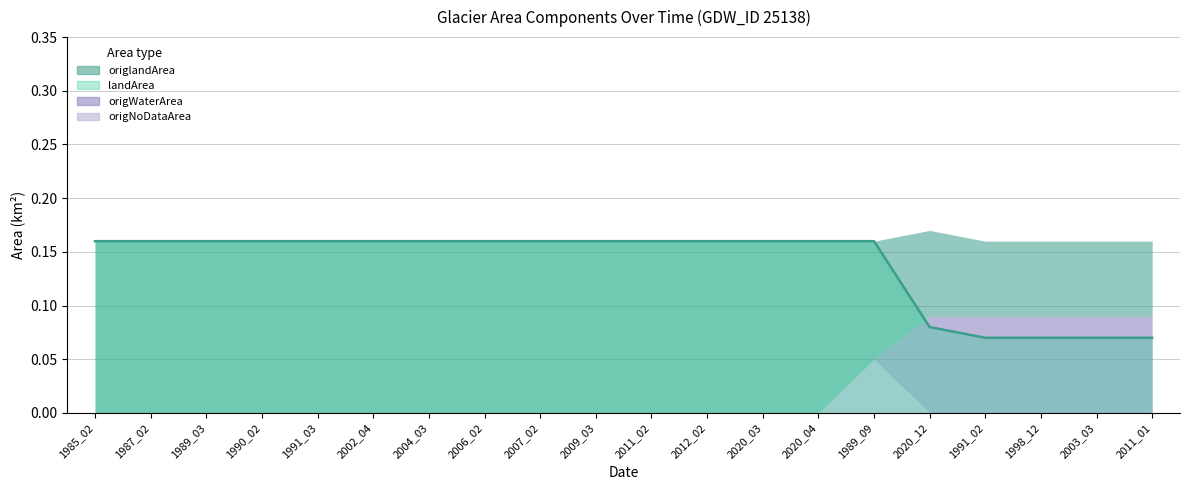

At how many categories does at least one series exceed 0?

20